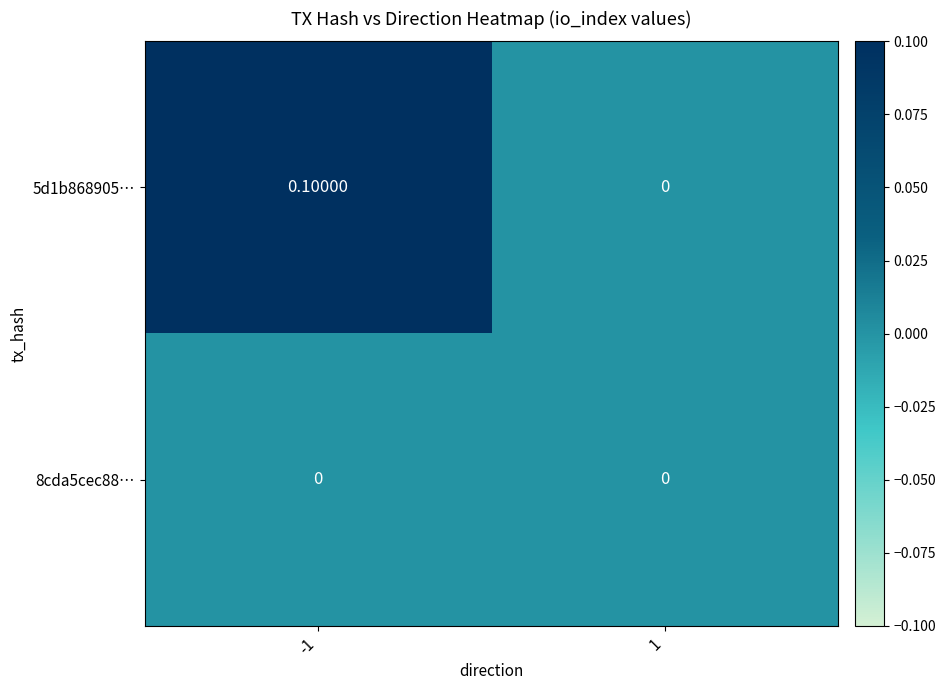

Is the value of 5d1b868905… at -1 greater than the value of 8cda5cec88… at 1?

Yes